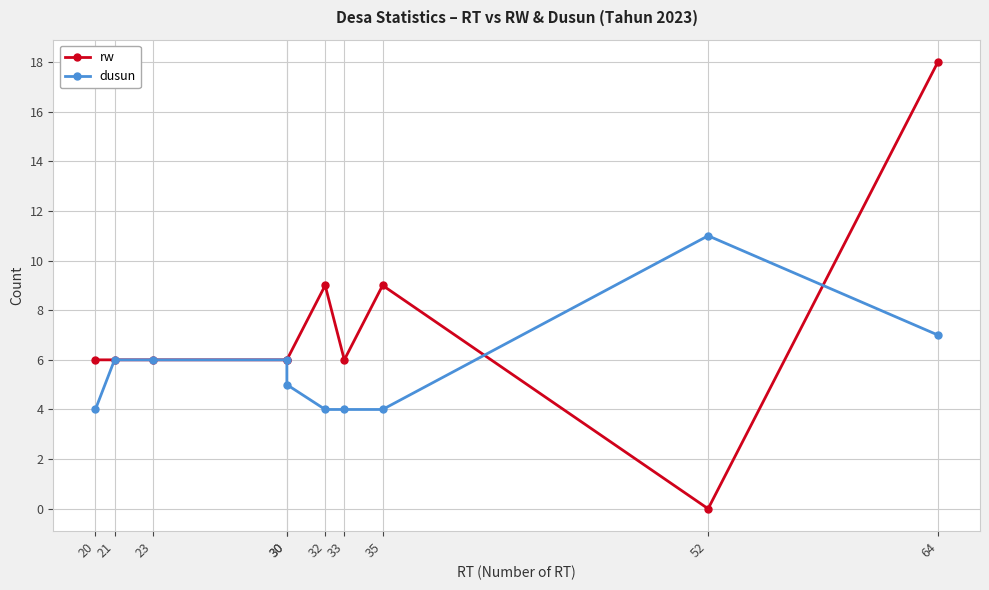

What is the total value across all series at 33?

10